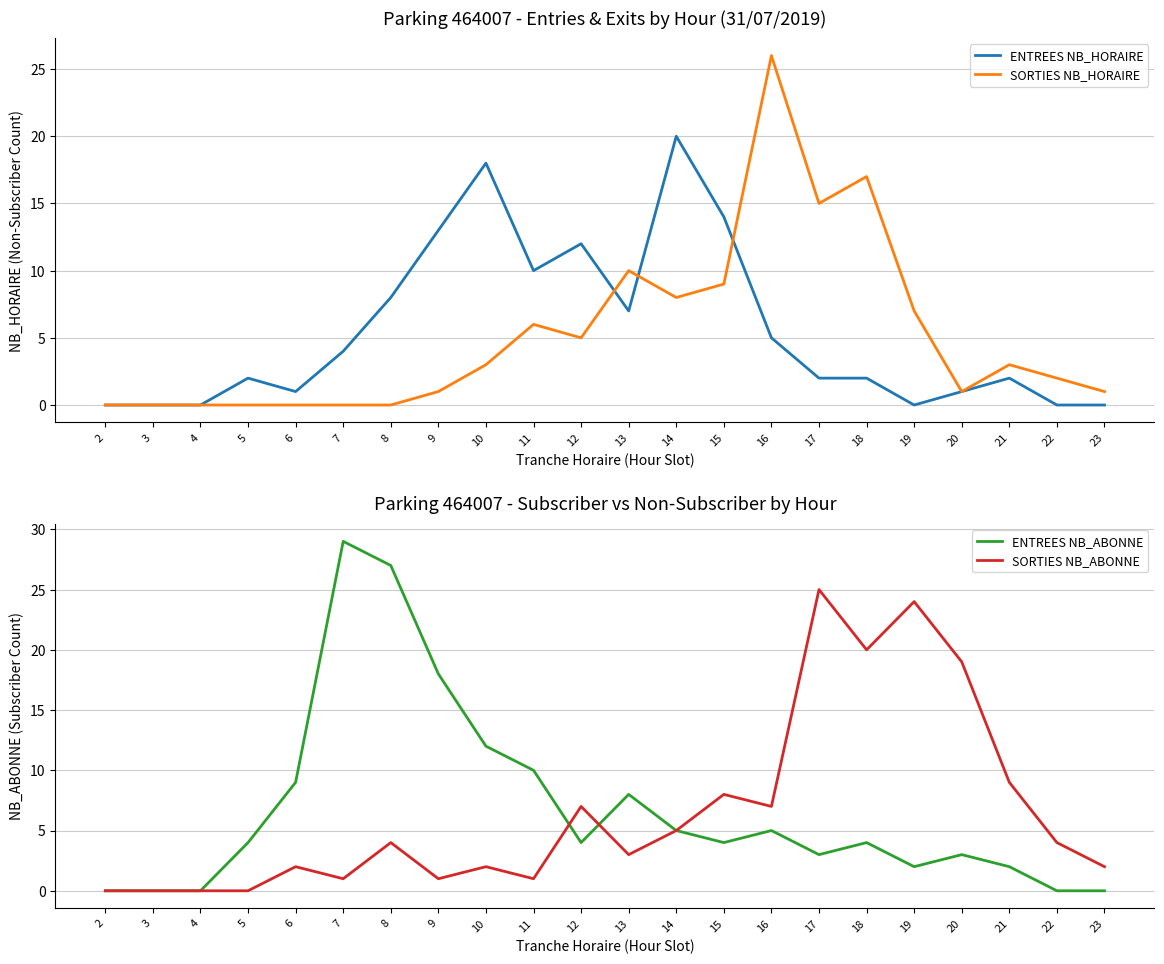

At which category does SORTIES NB_ABONNE reach its first local peak?

6